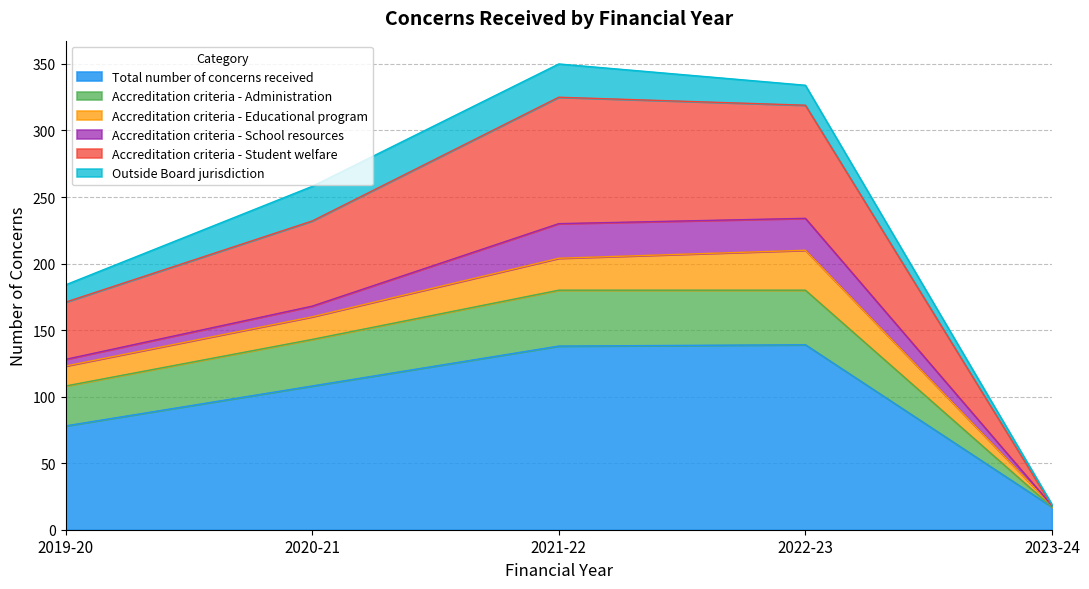

True or false: Accreditation criteria - Administration has a value of 100 at 2022-23.

False